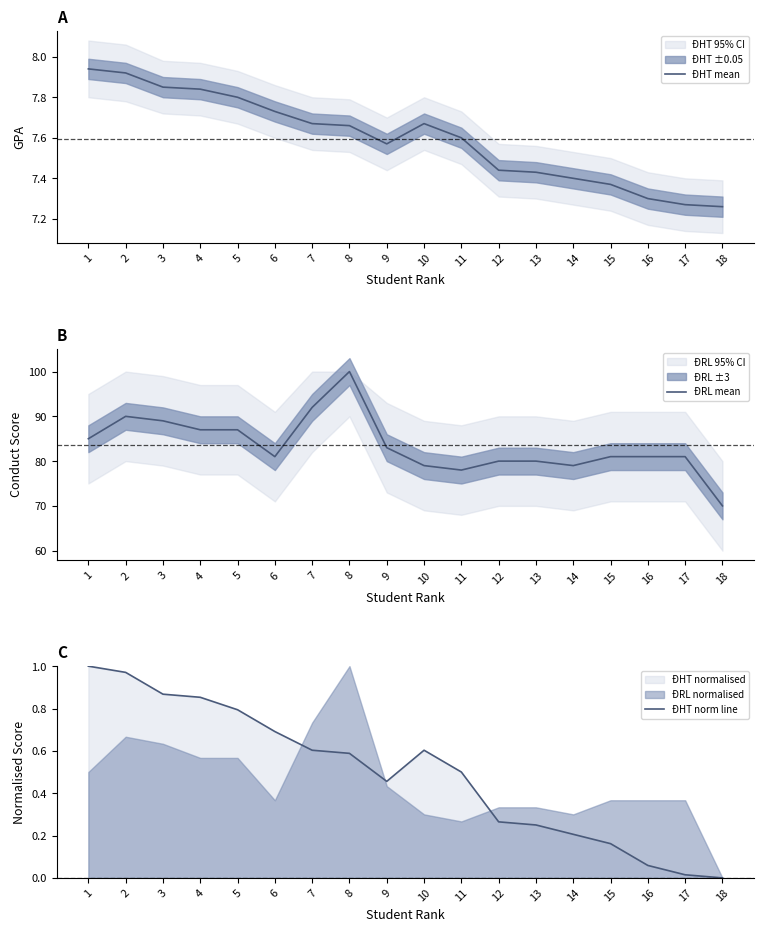

Is it true that ĐHT mean equals 7.6 at 9?

True